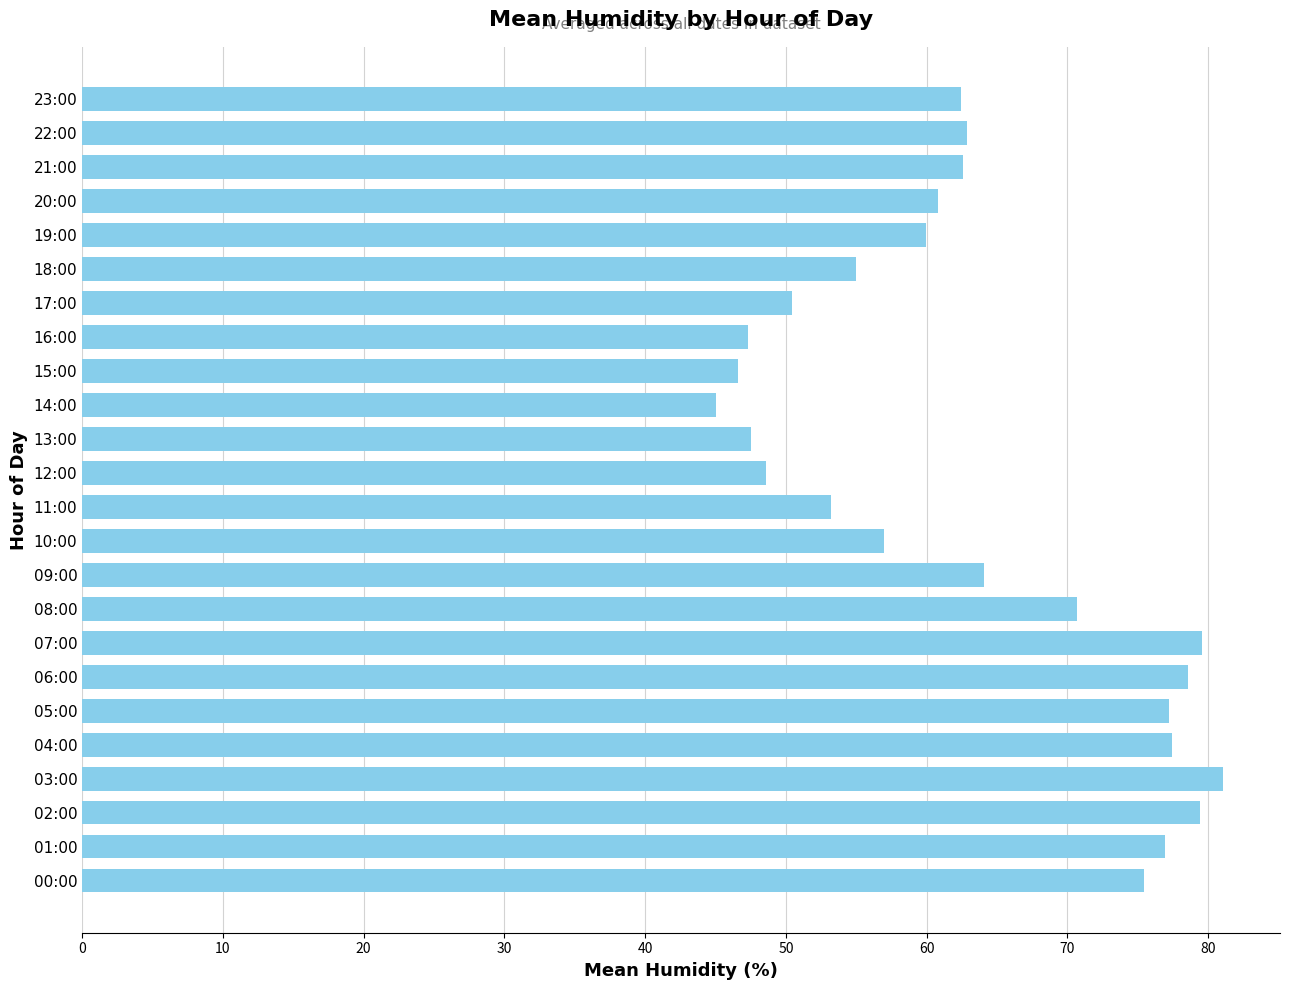

What is the maximum value shown in the chart?

81.1